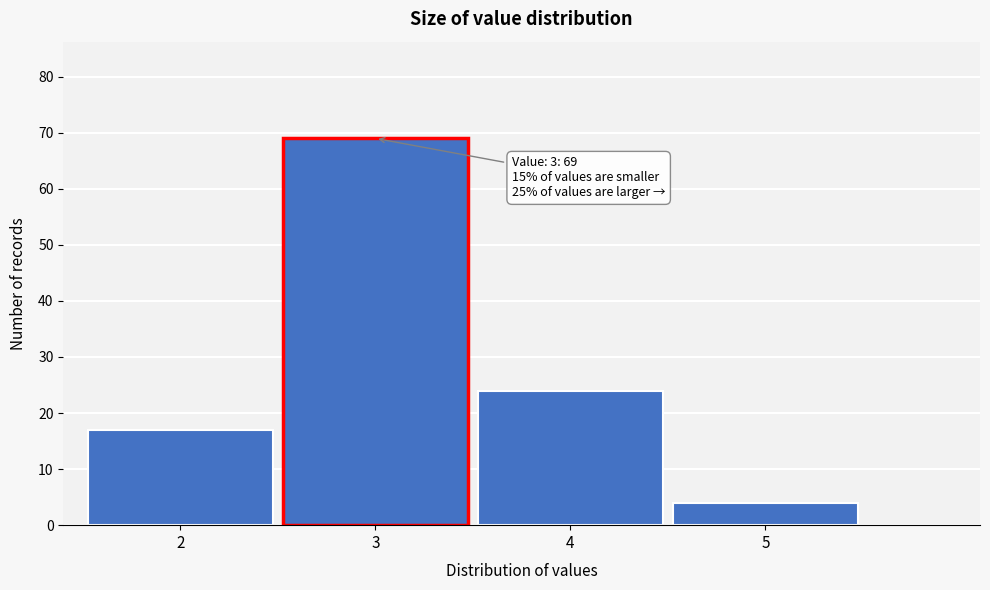

Reading right to left, list all the values displayed in this chart.

5=4	4=24	3=69	2=17